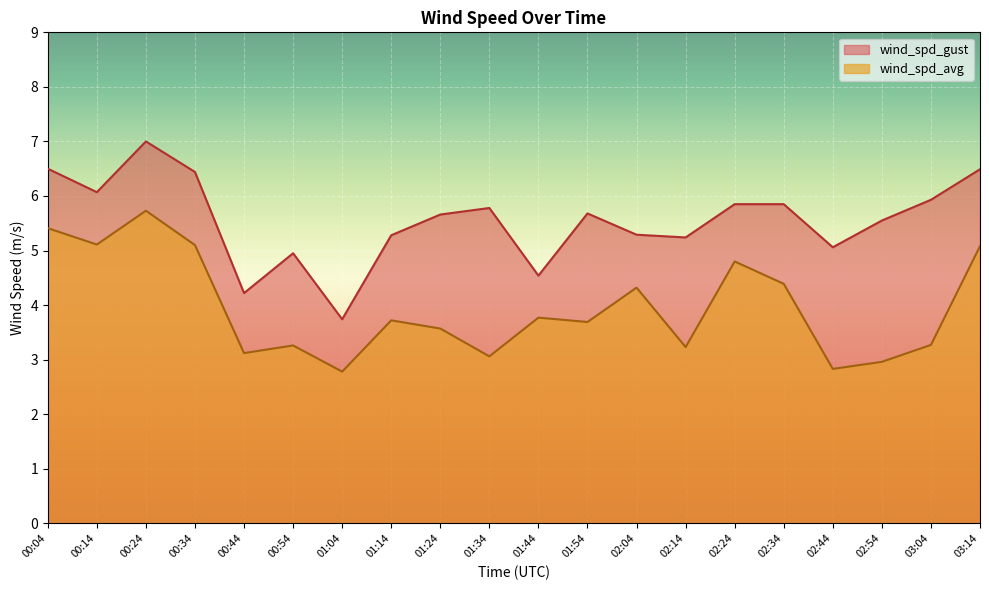

At which category is the sum across all series the highest?

00:24